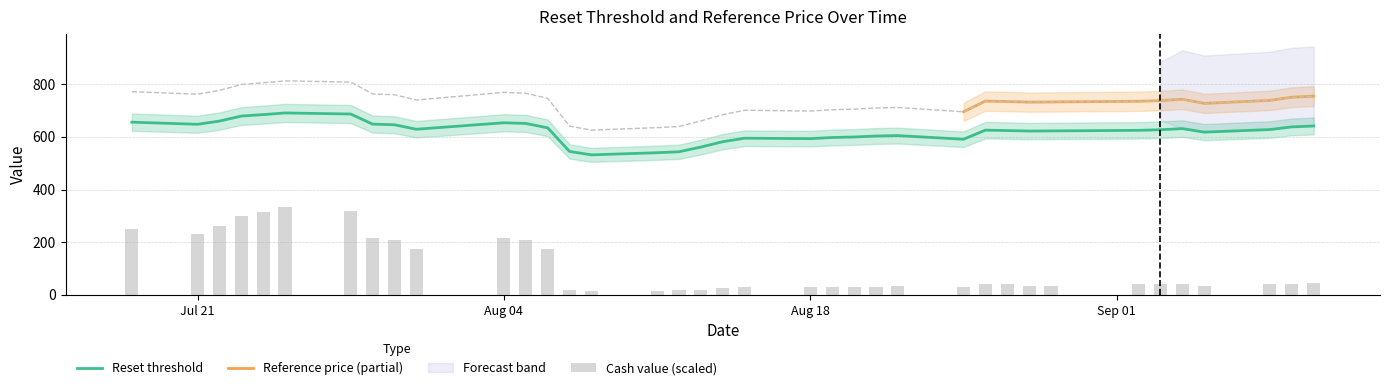

The Reset threshold series shows 228.0 at 2025-09-04. True or false?

False